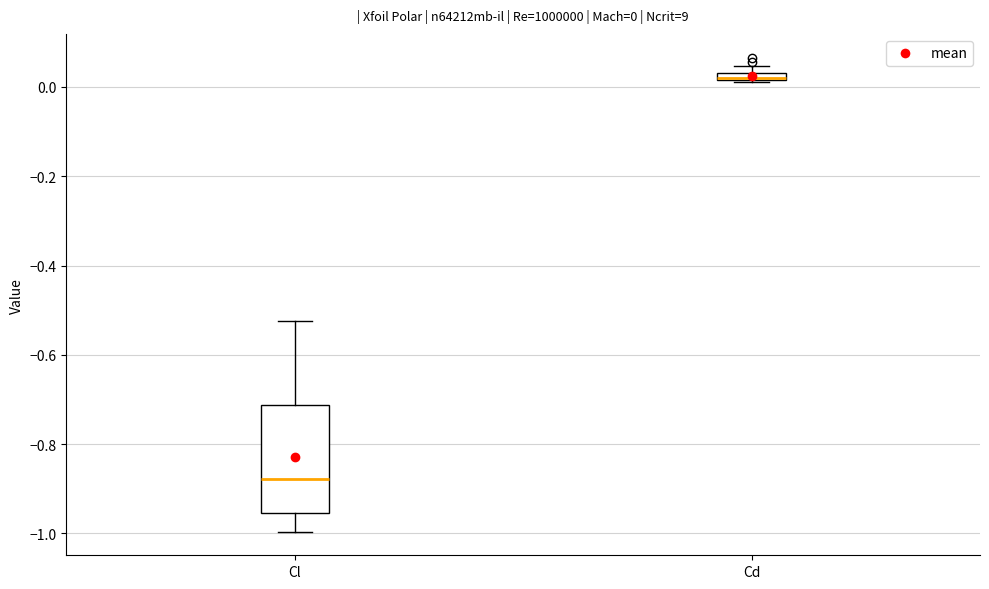

Comparing the boxes themselves (not the whiskers), which one is the tallest?

Cl